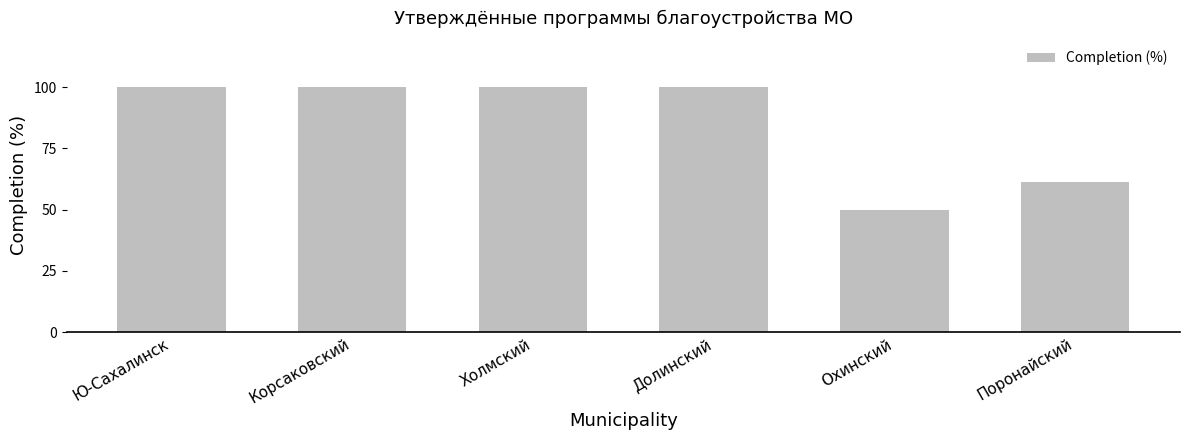

What is the difference between the values at Долинский and Охинский?

50.0